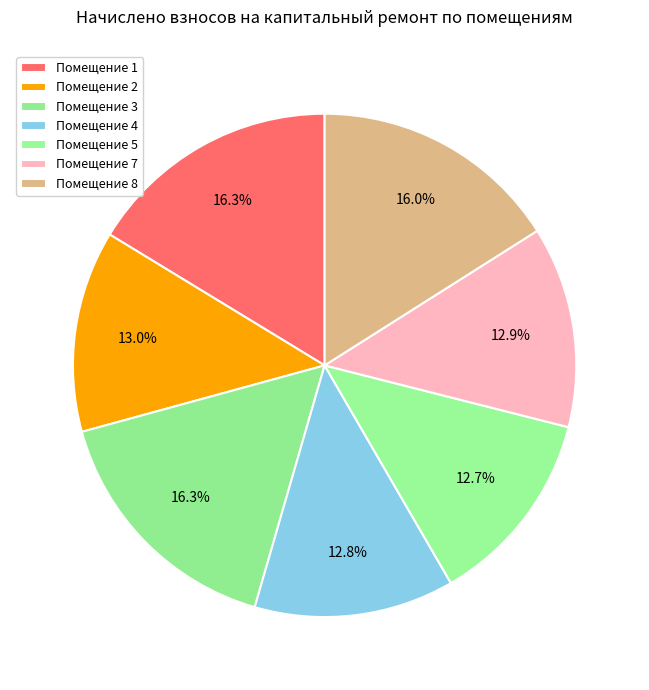

How many segments does this pie chart have?

7